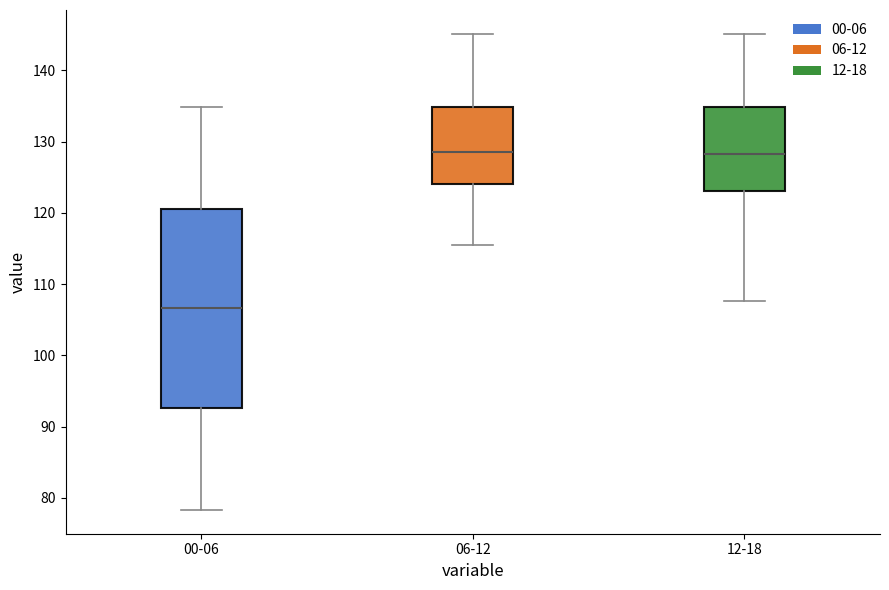

Which box has the lowest median line?

00-06